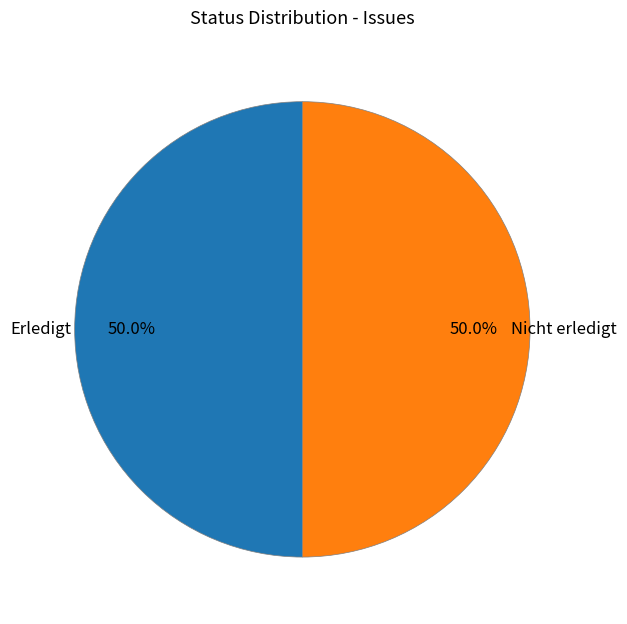

To the nearest percent, what is the average slice percentage?

50%